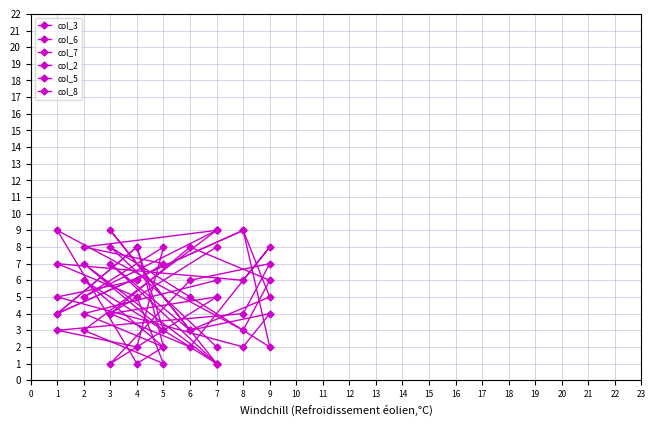

Is this an area chart (filled region under the line)?

No